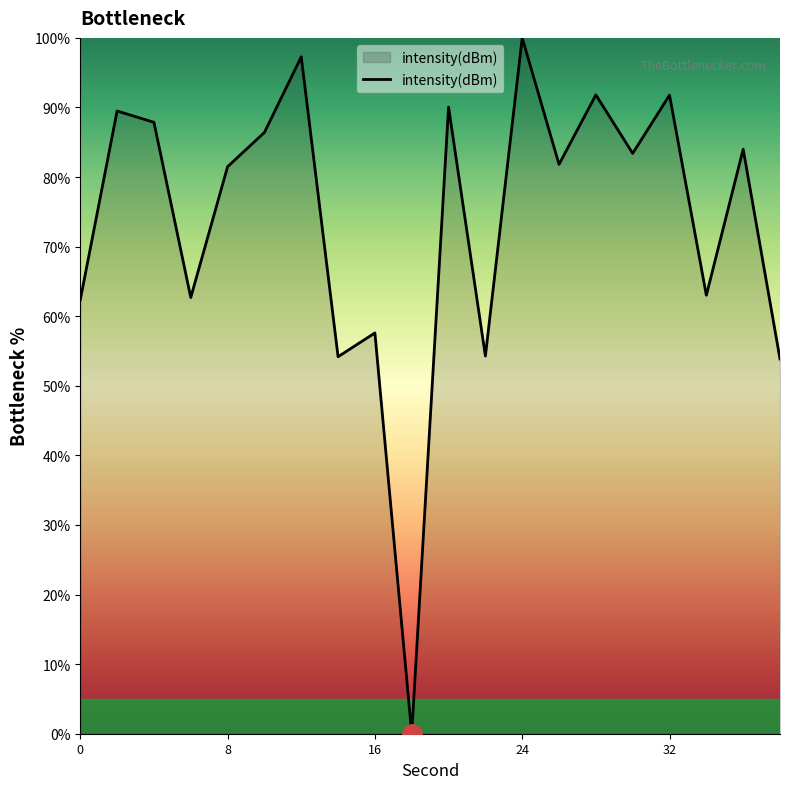

What is the difference between the maximum and minimum values?

100.0